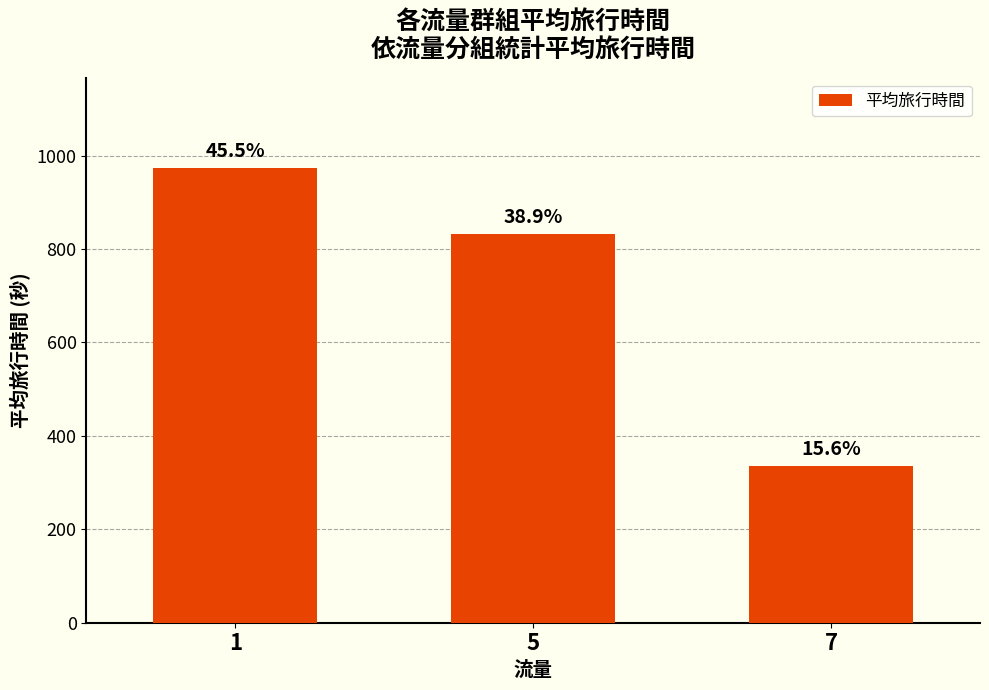

How many bars are there in total?

3